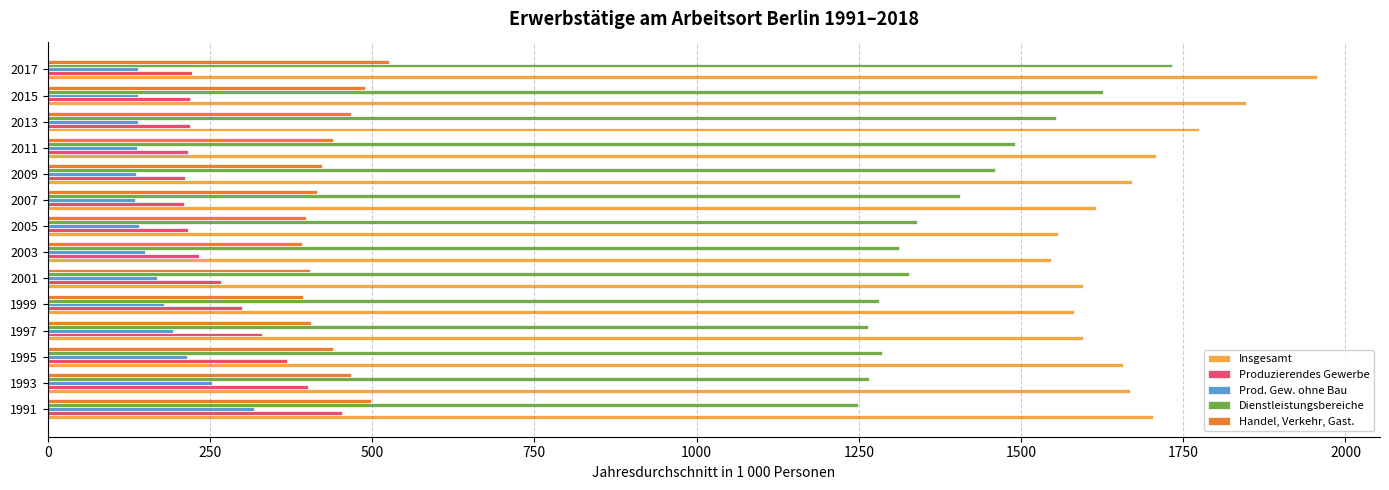

What is the difference between the second highest and second lowest values in the Prod. Gew. ohne Bau series?

117.0